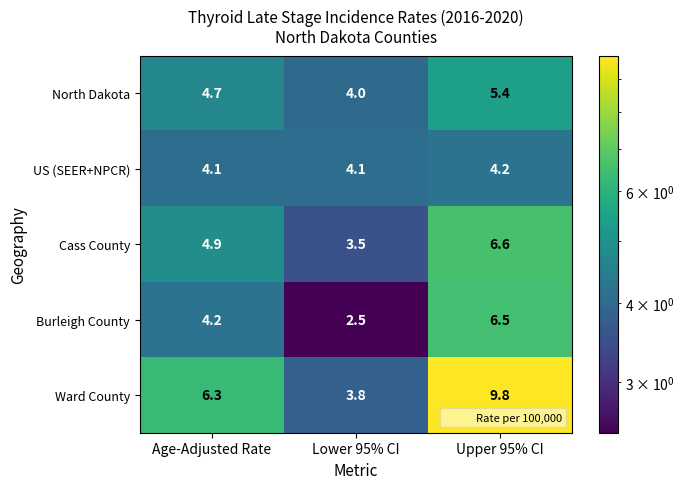

What is the total value across all series at Upper 95% CI?

32.5